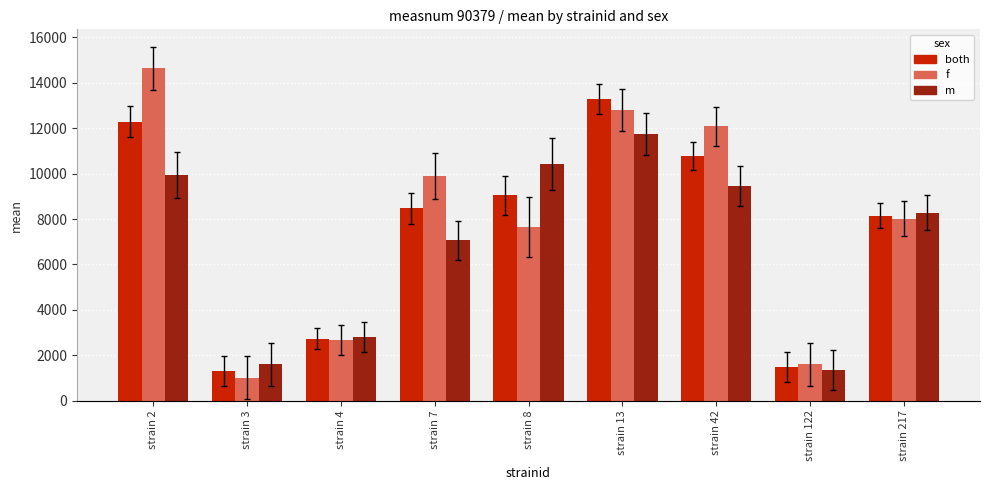

Rank the series by their maximum value, from lowest to highest.

m, both, f